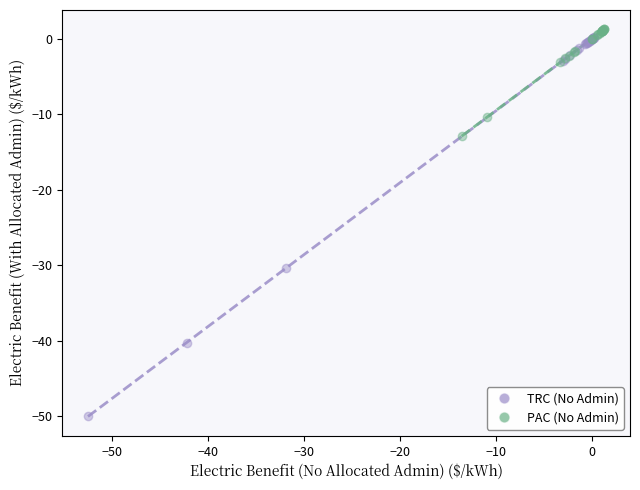

Which series contains the lowest Y value?

TRC (No Admin)